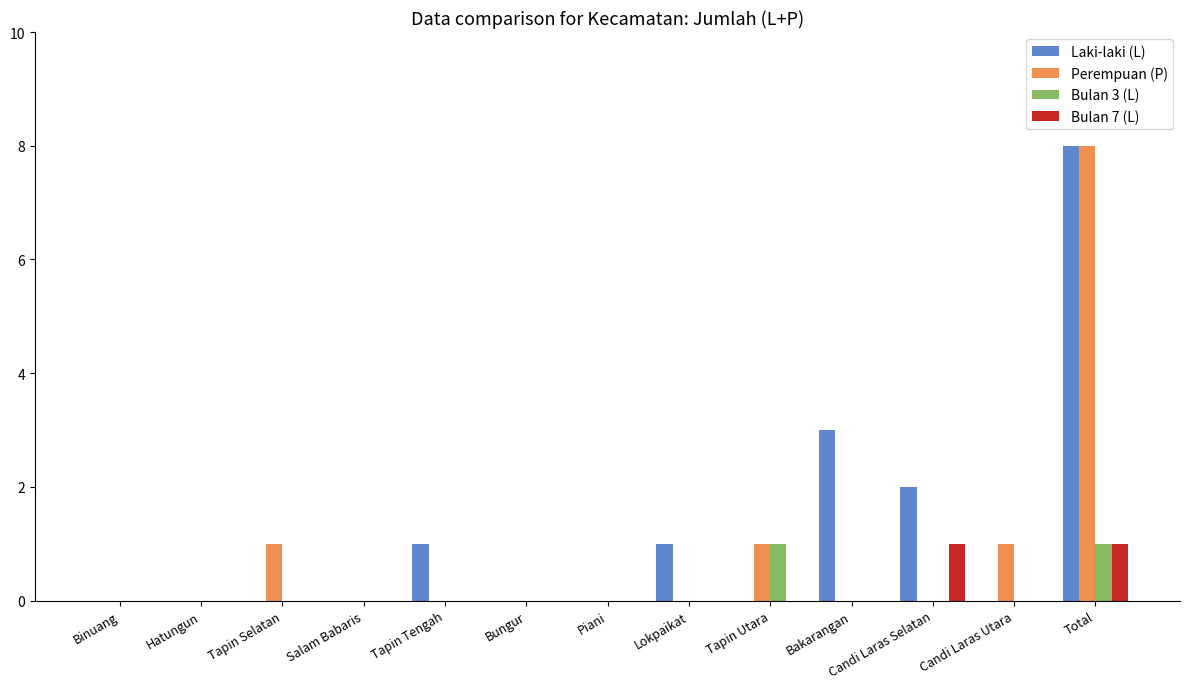

What is the total value across all series at Candi Laras Selatan?

3